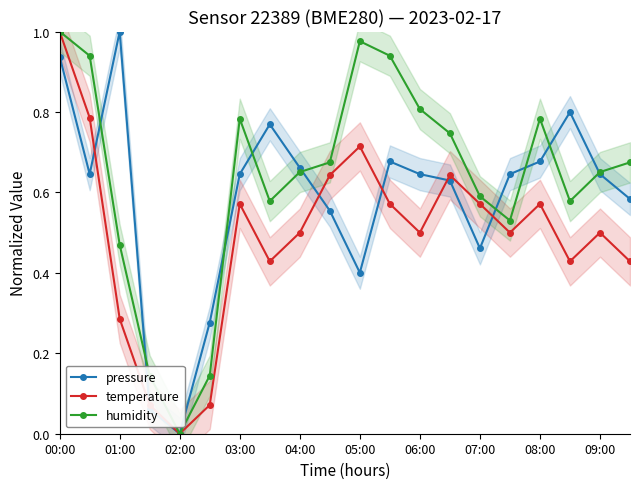

How many lines are shown in the chart?

3